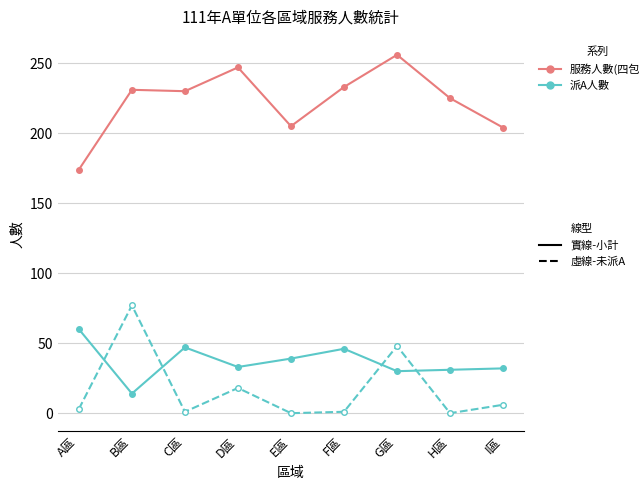

What is the spread (max minus min) of values at E區?

205